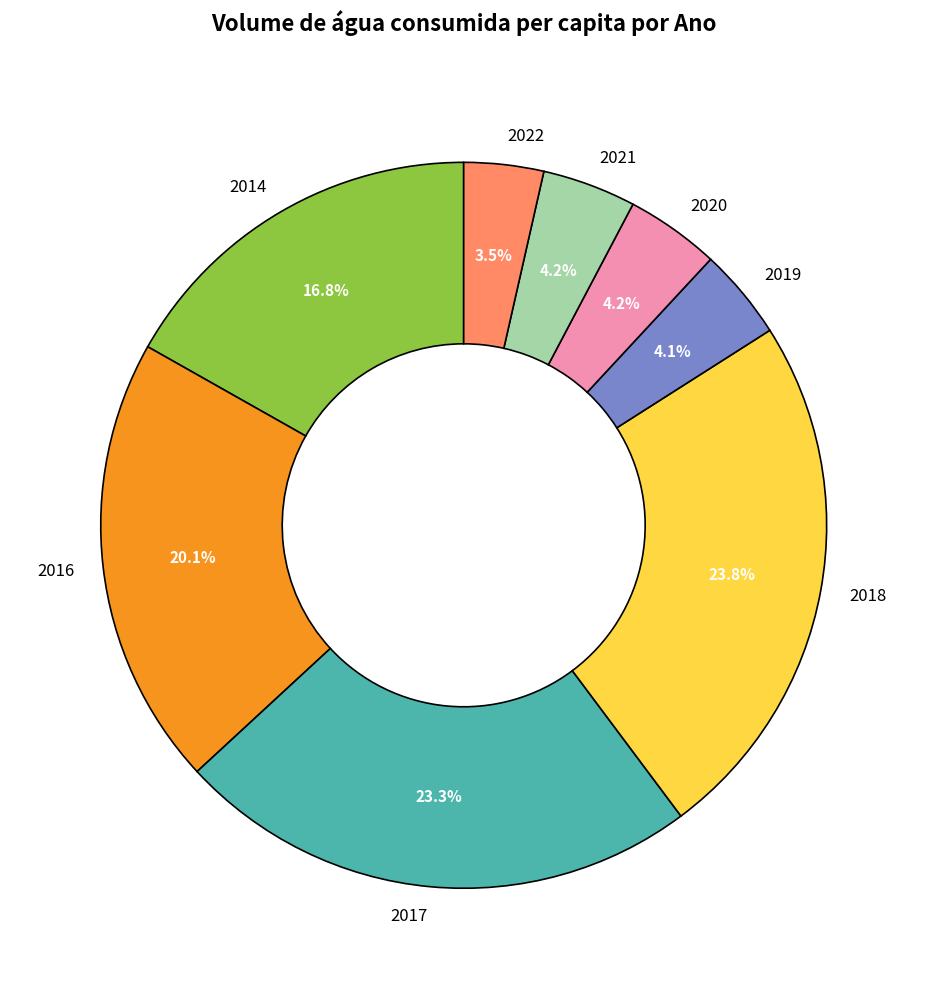

How much of the chart is everything except 2018?

76.2%